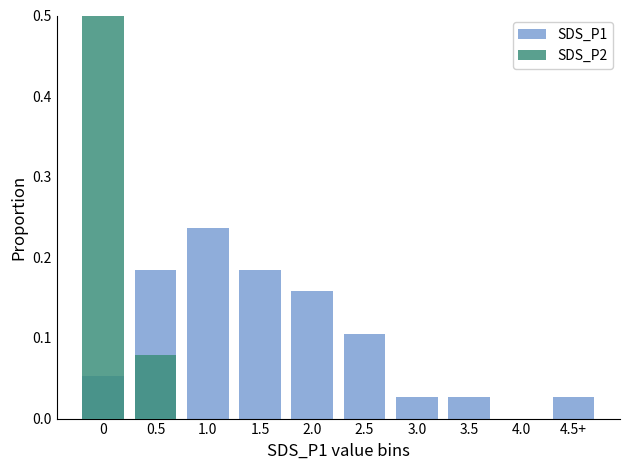

Which category has the lowest value in the SDS_P1 series?

4.0